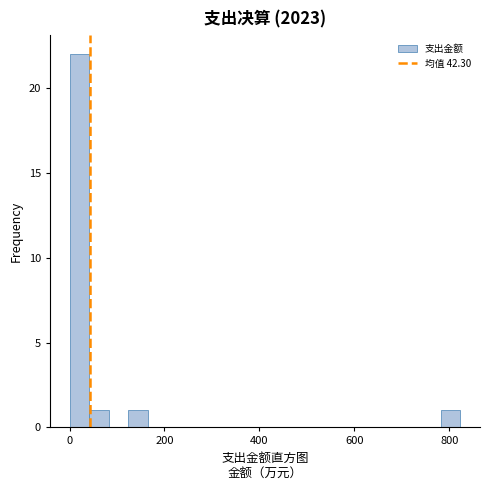

Around what value on the x-axis is the tallest bar? Give the approximate position of its centre, as read against the axis.

20